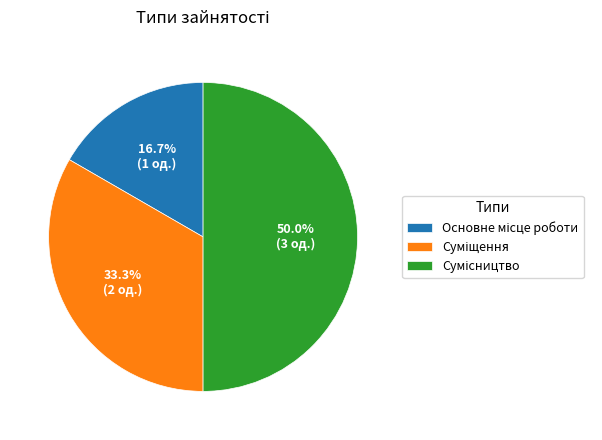

Which slice is the smallest?

Основне місце роботи